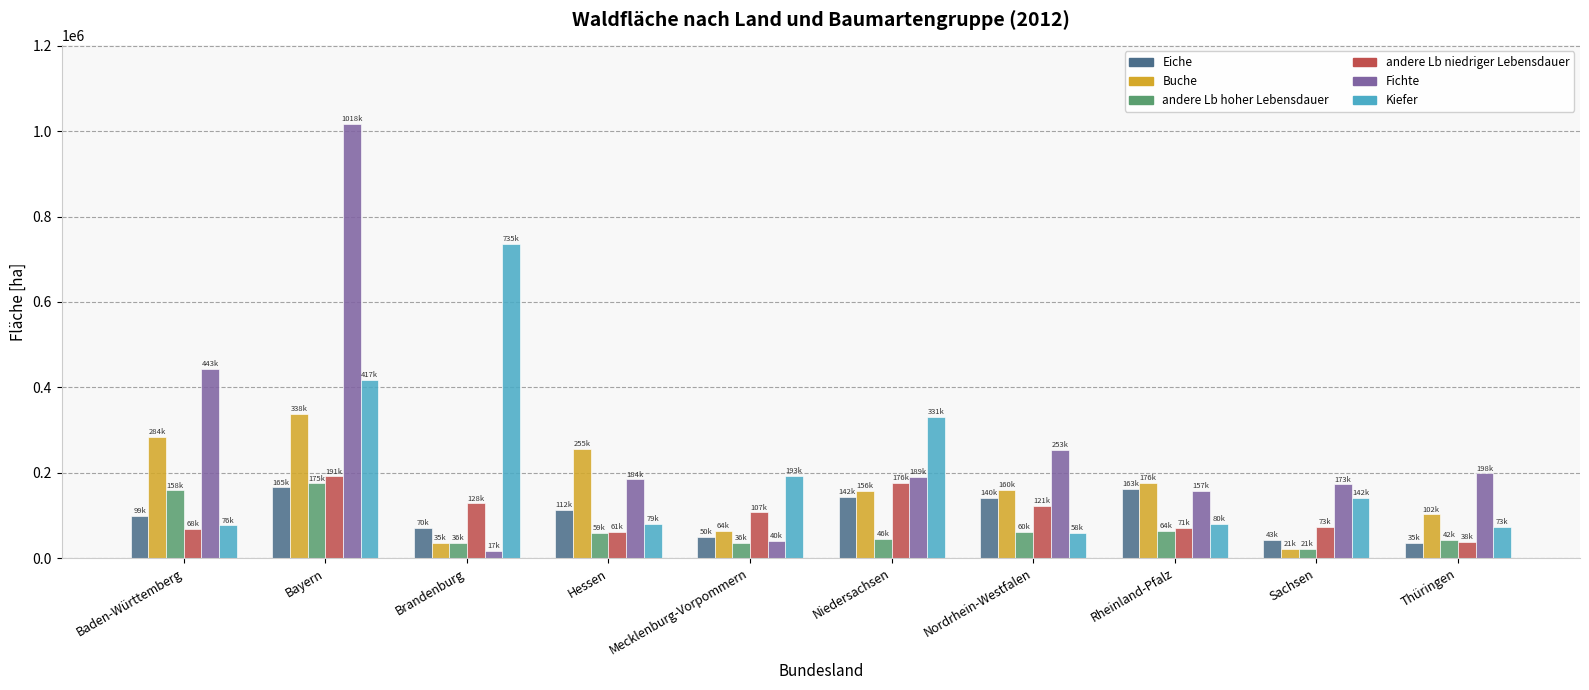

What value does the Buche series have at Baden-Württemberg?

284250.6